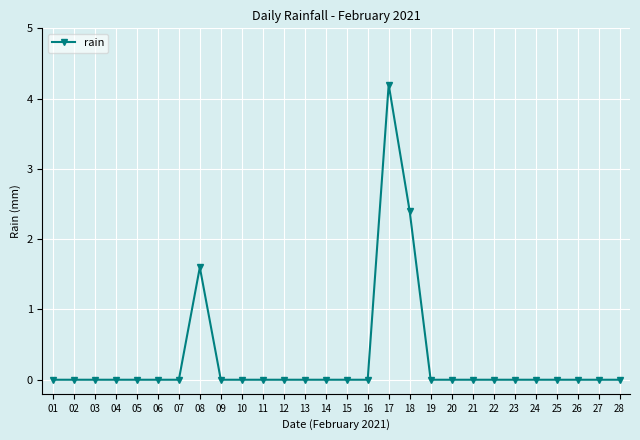

The value at 06 is 0.0. True or false?

True